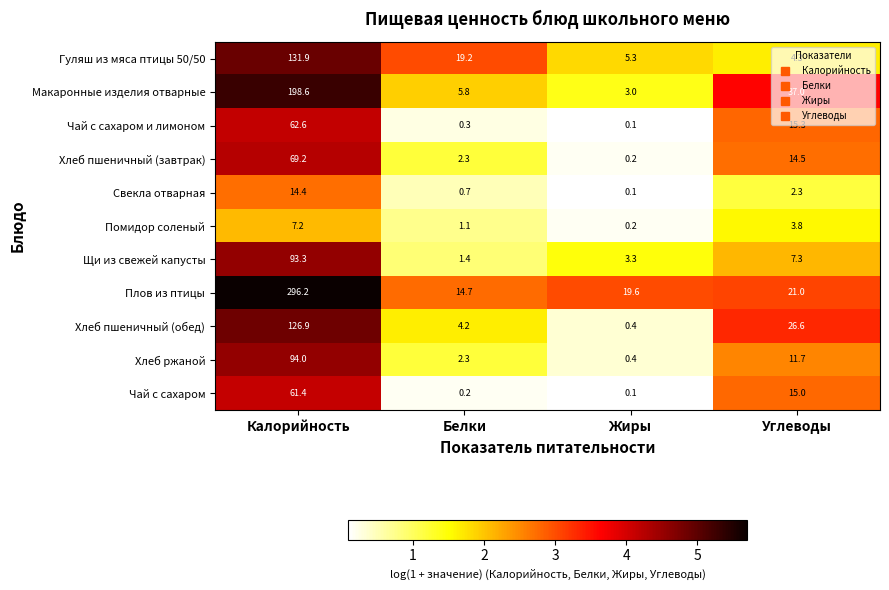

At which category is the sum across all series the highest?

Калорийность